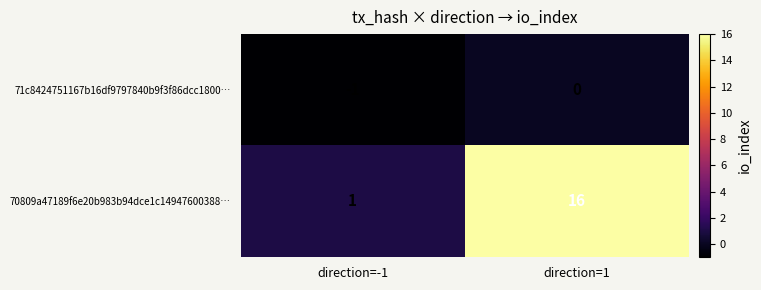

Which category has the highest value across all series?

direction=1